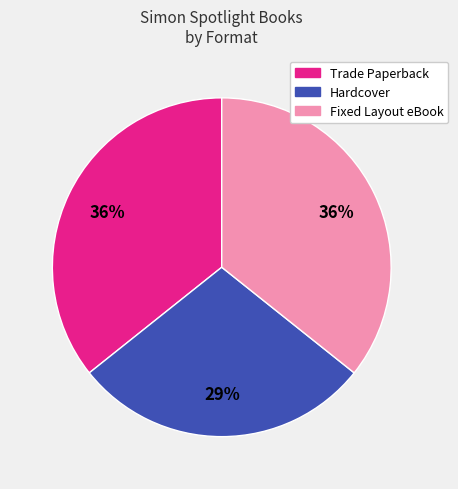

How many segments does this pie chart have?

3